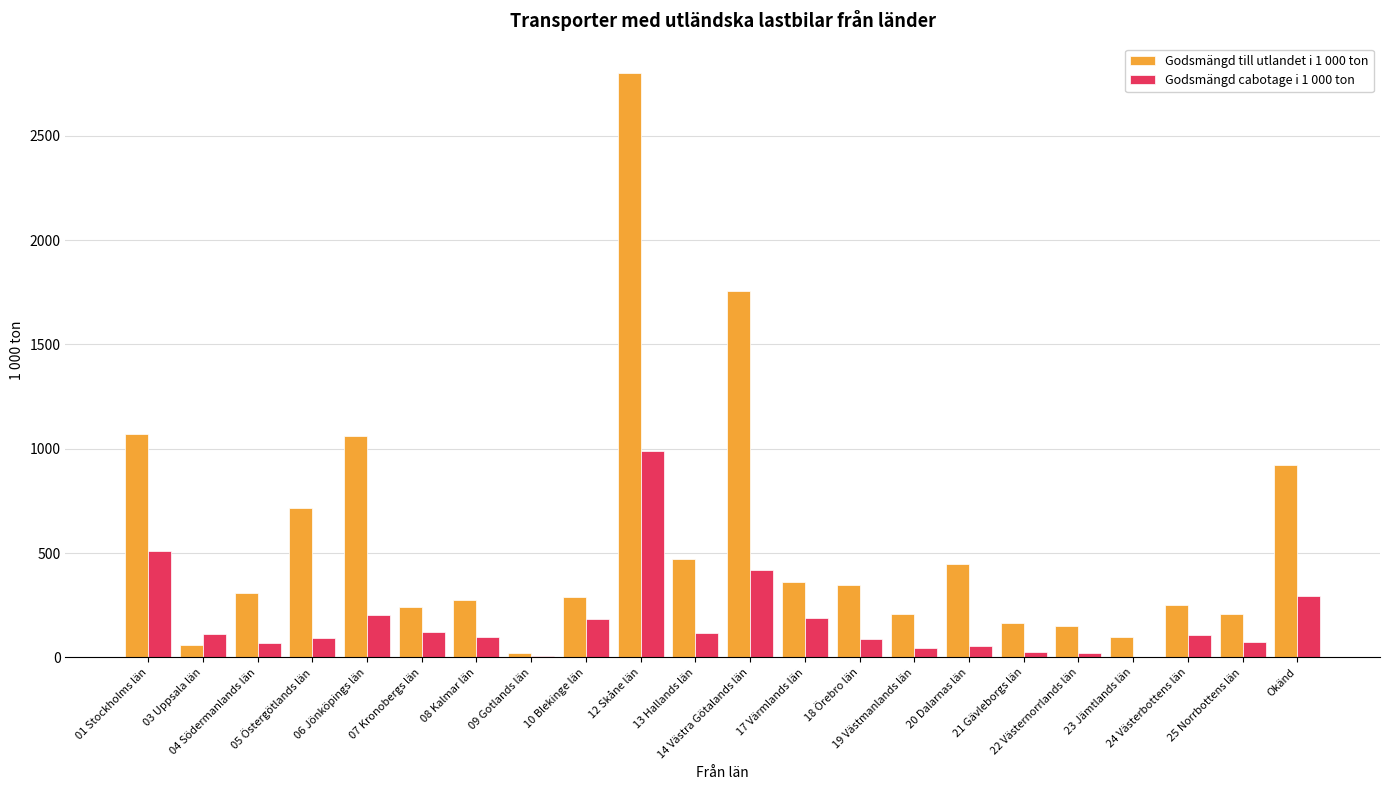

How many groups of bars are there?

22